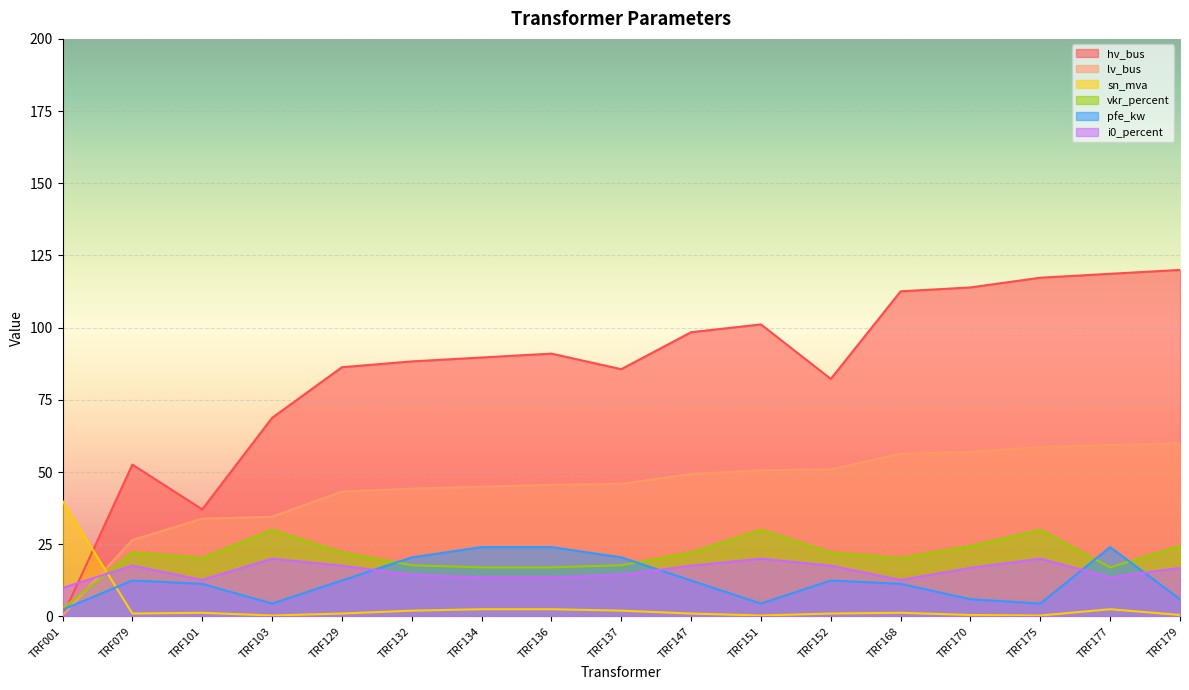

After their last crossing, which series has the higher values: sn_mva or hv_bus?

hv_bus